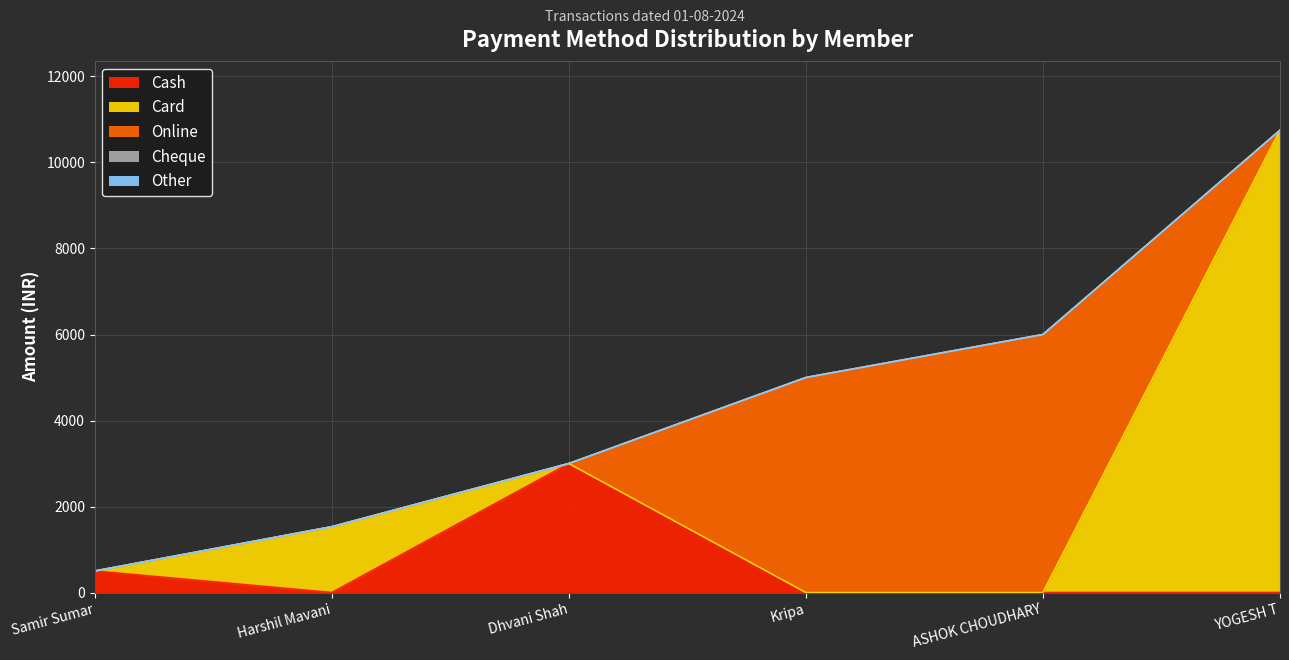

True or false: Cheque and Online intersect in this chart.

False